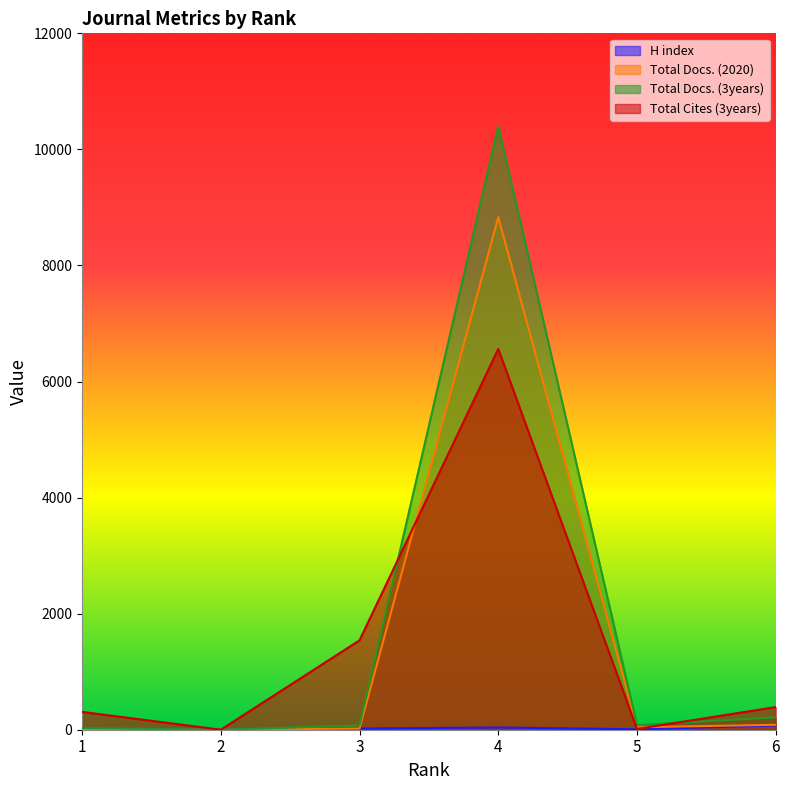

What is the difference between the highest and lowest values at 4?

10361